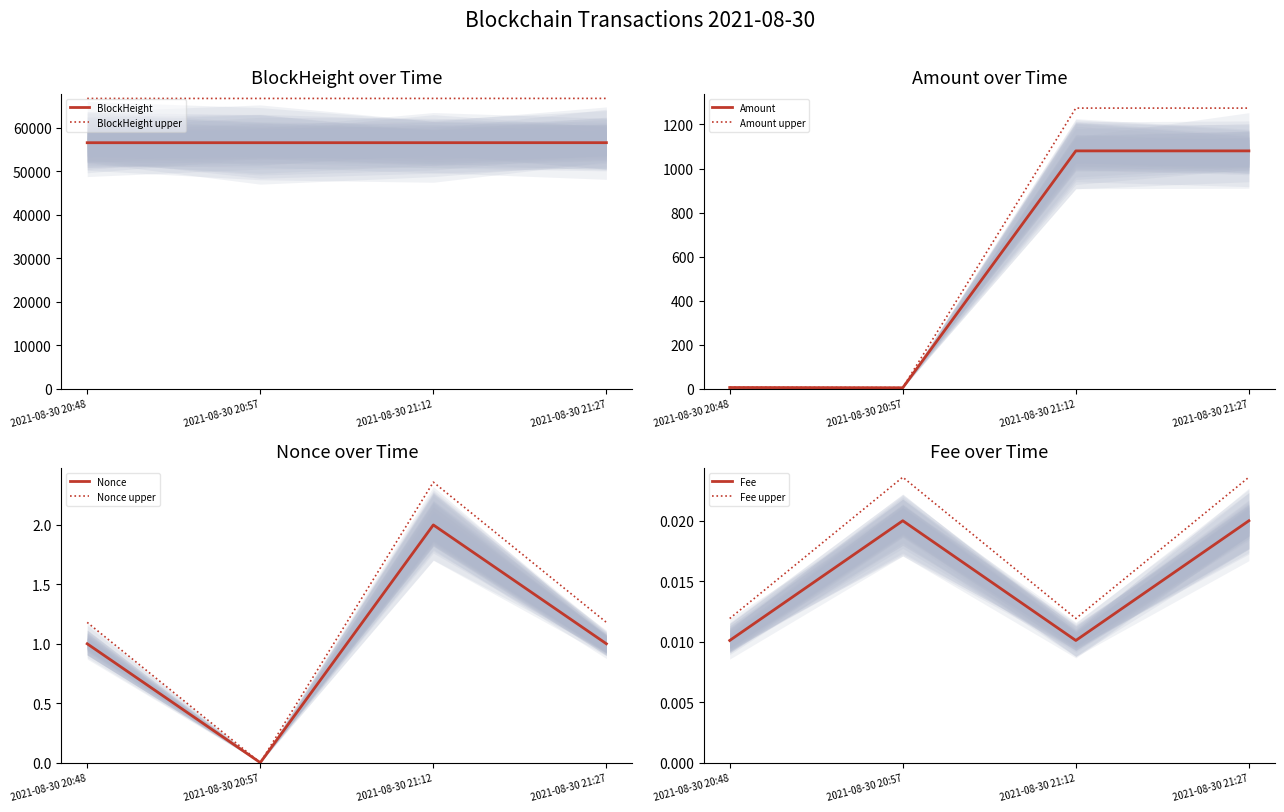

At which label does Fee reach its minimum?

2021-08-30 20:48